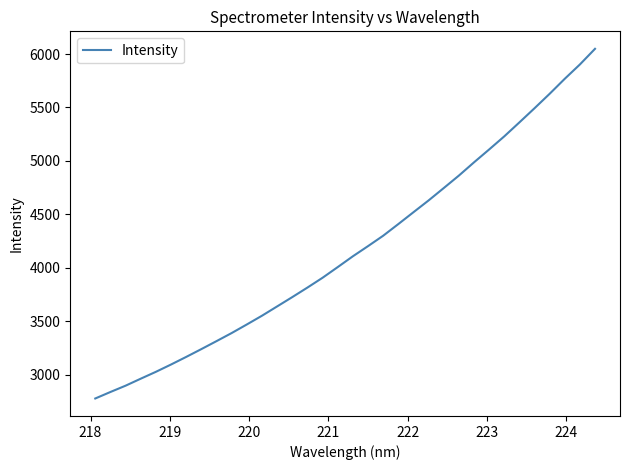

What is the greatest value displayed?

6049.0